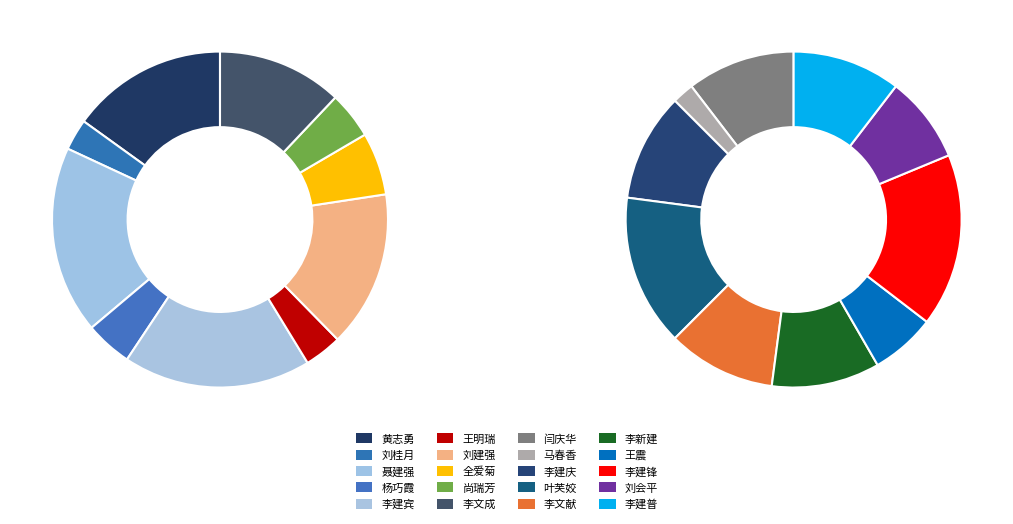

Combined, what portion of the pie is 李建庆 and 刘桂月?

7.4%